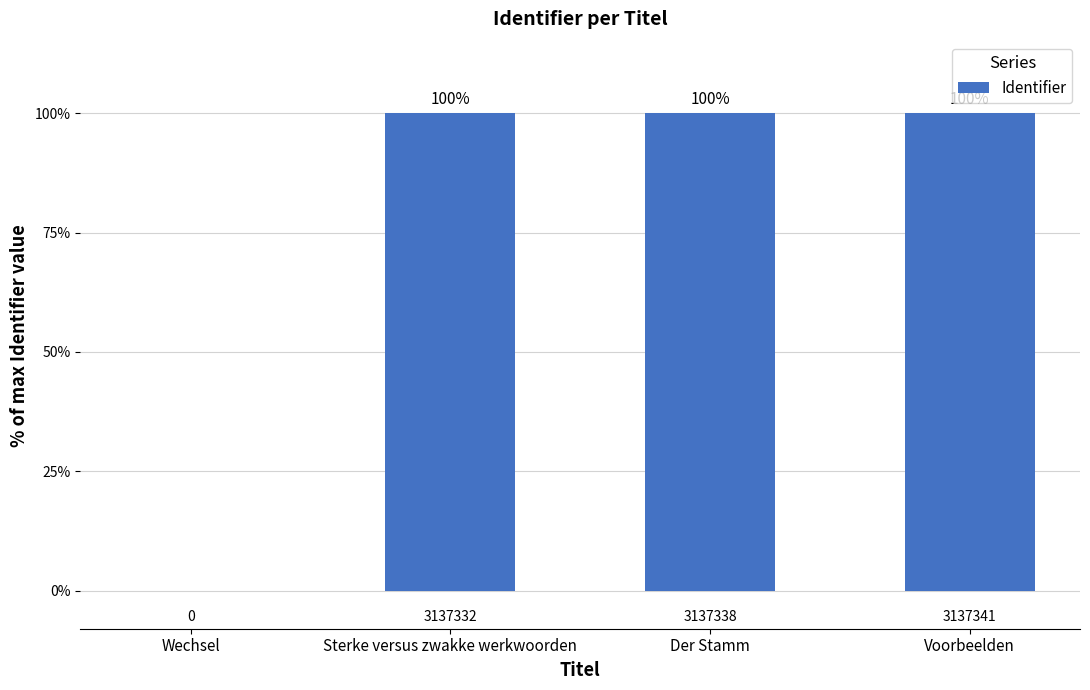

Read the value at Voorbeelden.

100.0